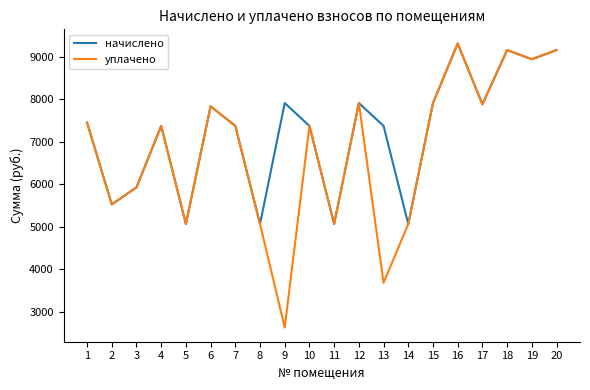

Which series has the widest spread of values?

уплачено